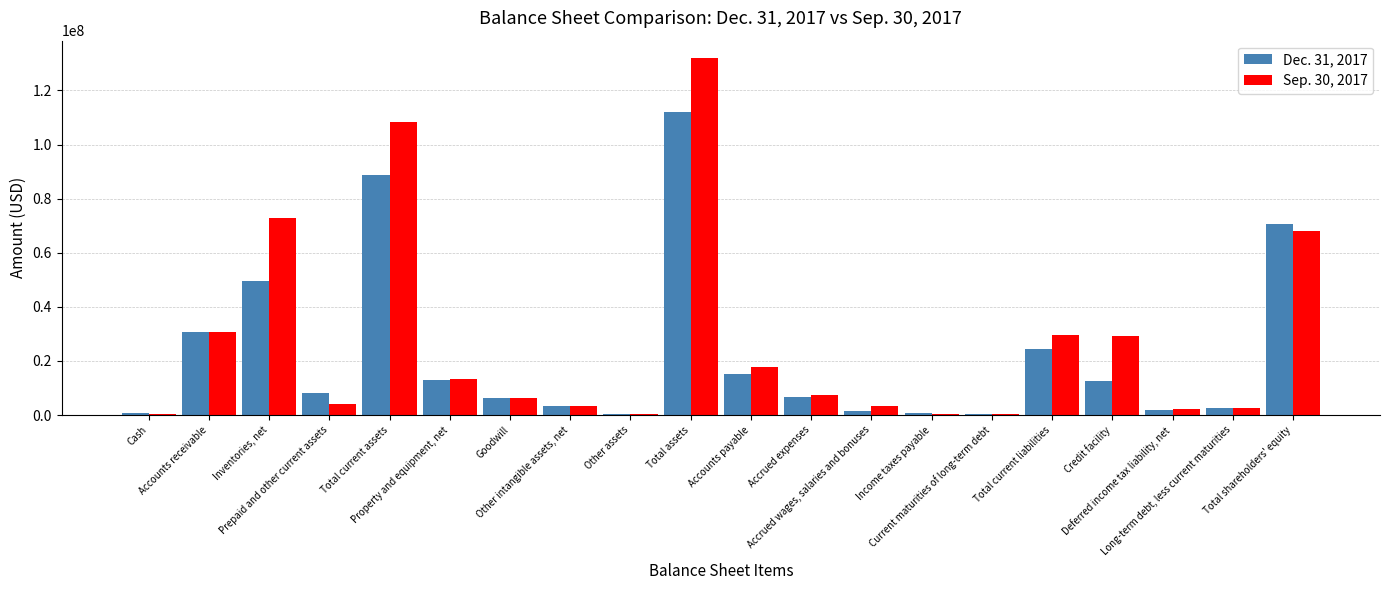

Does the chart contain stacked bars?

No